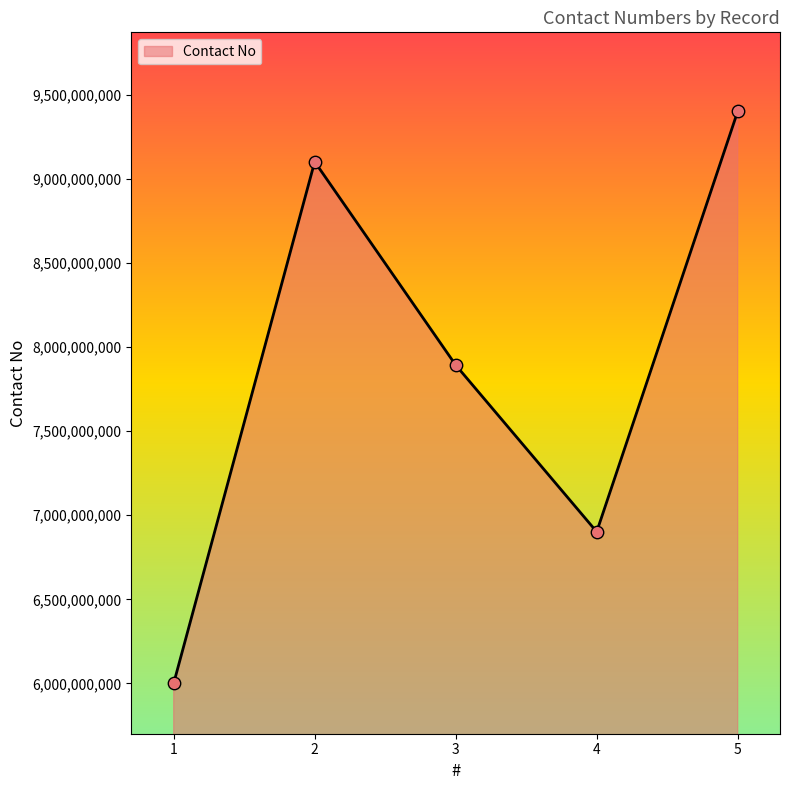

What is the ratio of the value at 2 to the value at 3?

1.2